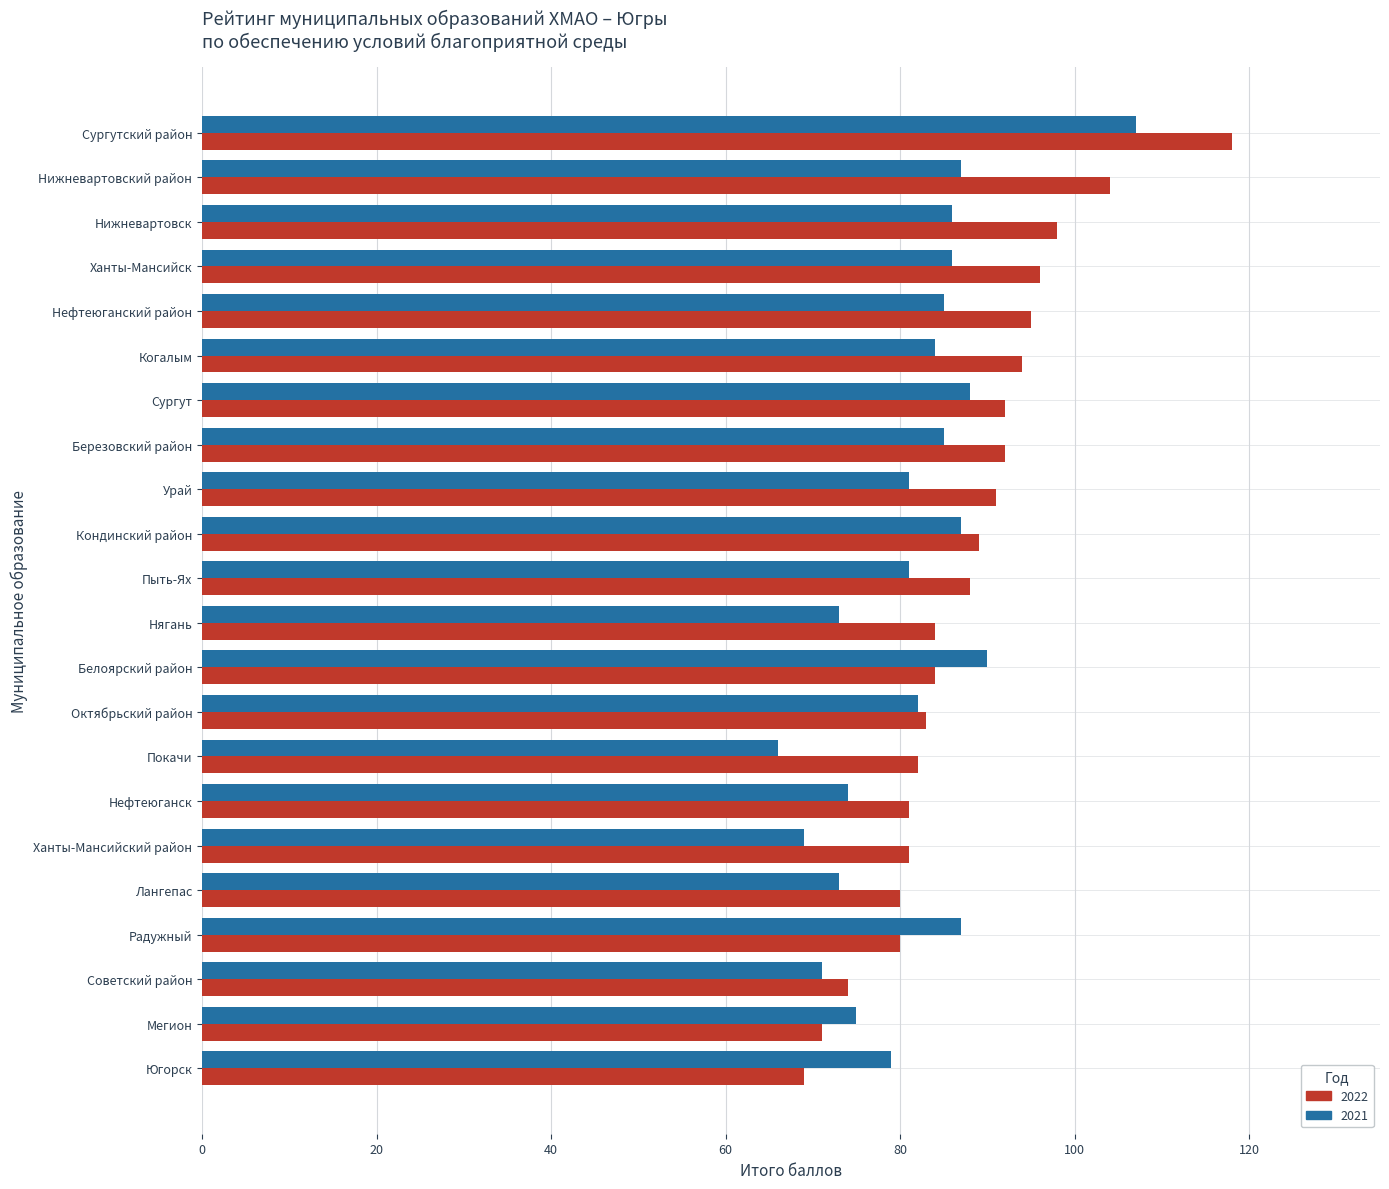

What is the approximate value of 2022 at Нижневартовский район, to the nearest 5?

105